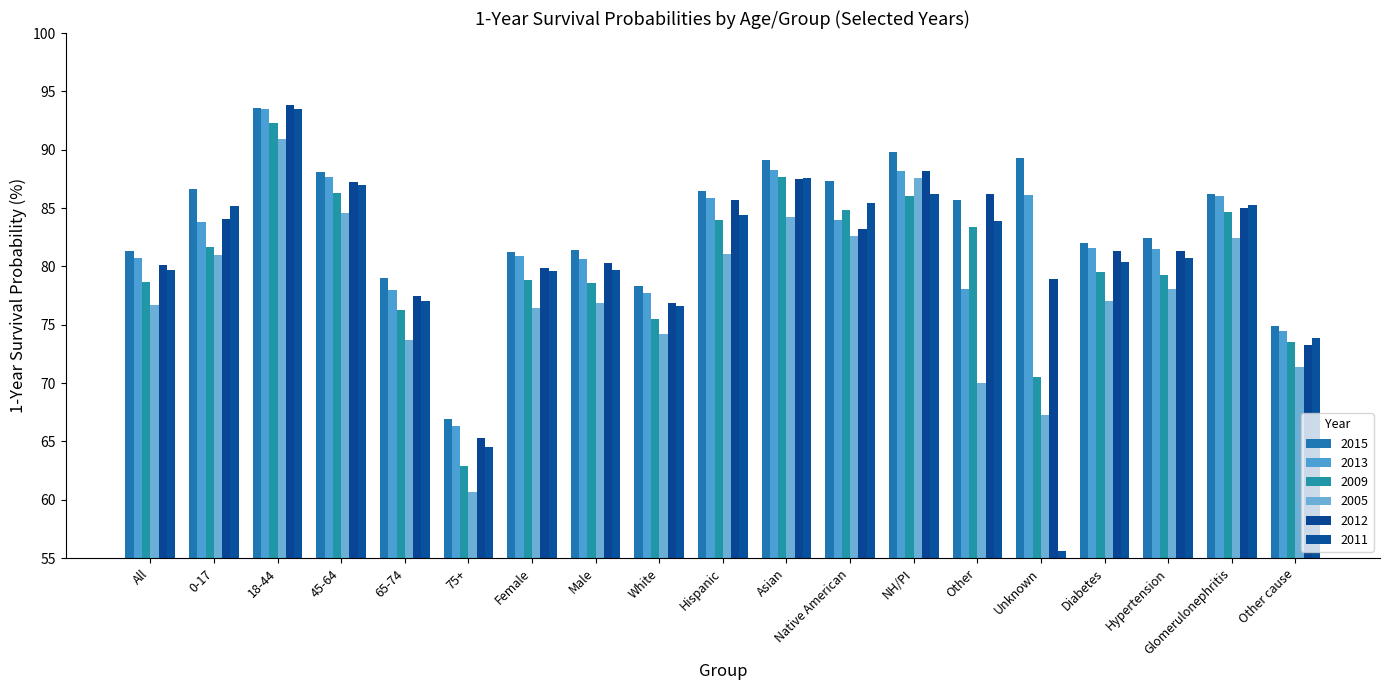

Are the bars horizontal?

No